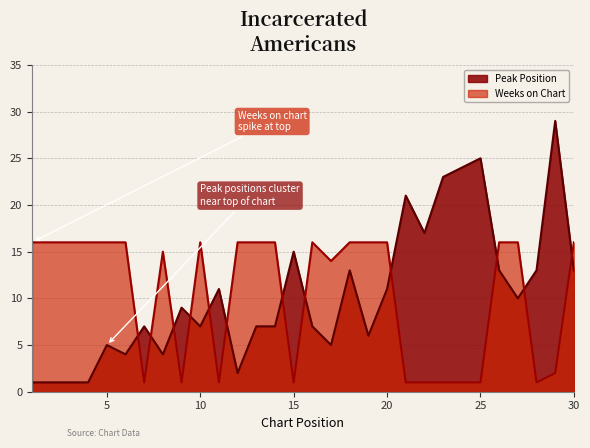

Rank the categories by Peak Position value from highest to lowest.

29, 25, 24, 23, 21, 22, 15, 18, 26, 28, 30, 11, 20, 27, 9, 7, 10, 13, 14, 16, 19, 5, 17, 6, 8, 12, 1, 2, 3, 4